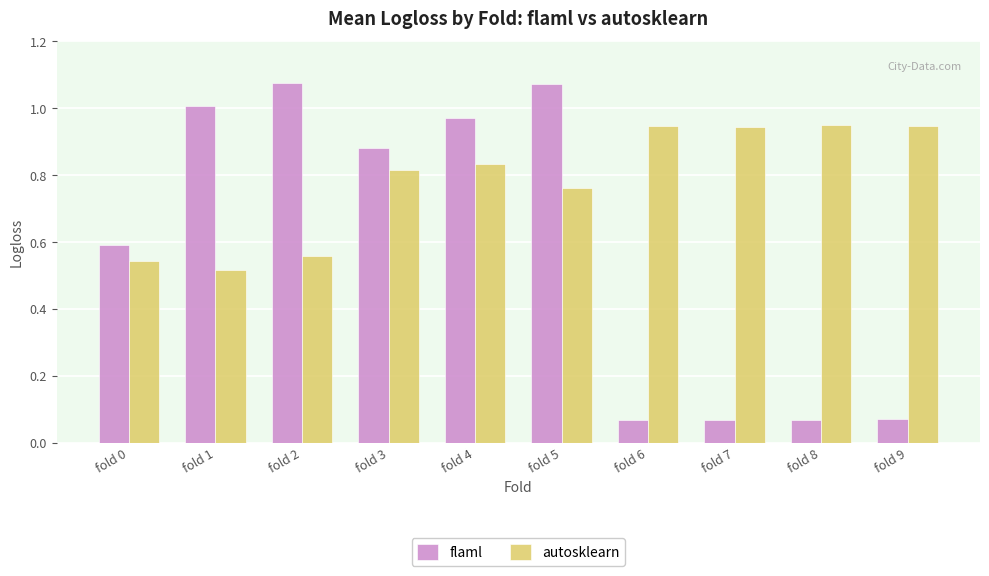

What is the sum of all autosklearn values?

7.8